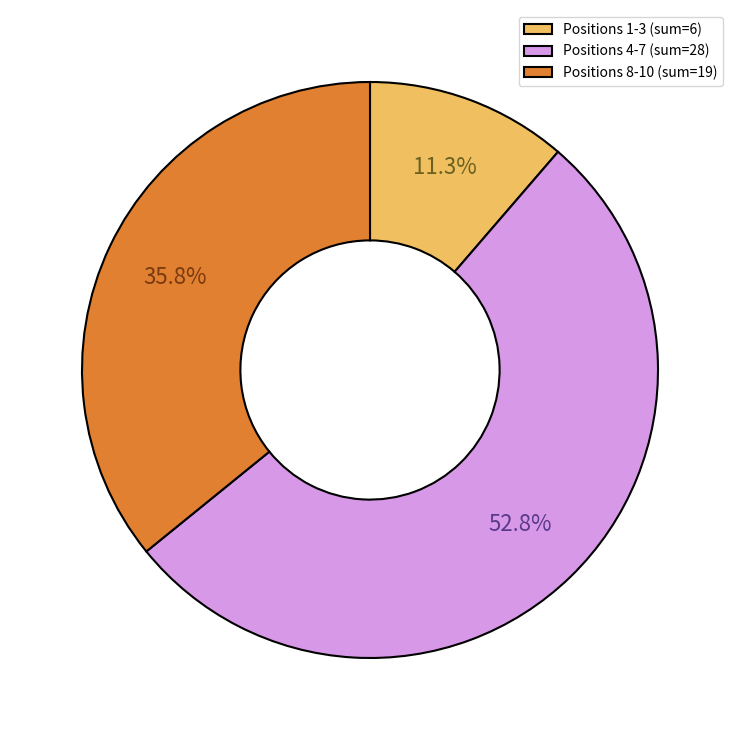

Rank the categories by value from highest to lowest.

Positions 4-7 (sum=28), Positions 8-10 (sum=19), Positions 1-3 (sum=6)